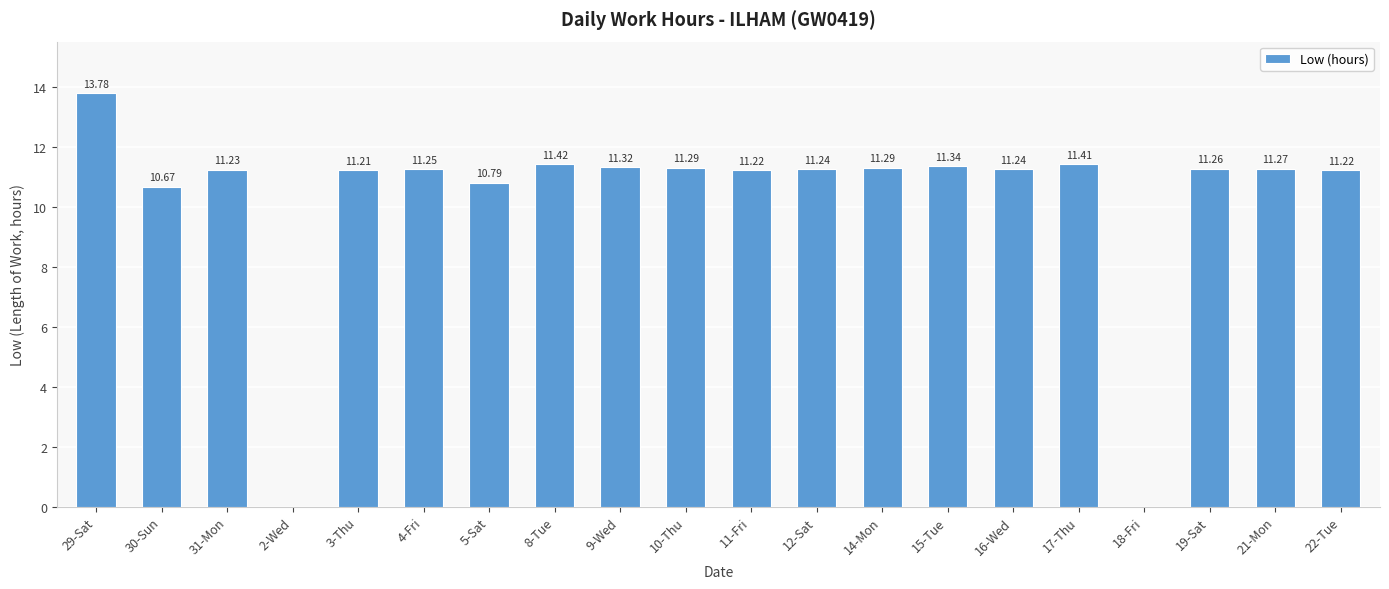

Are the bars horizontal?

No